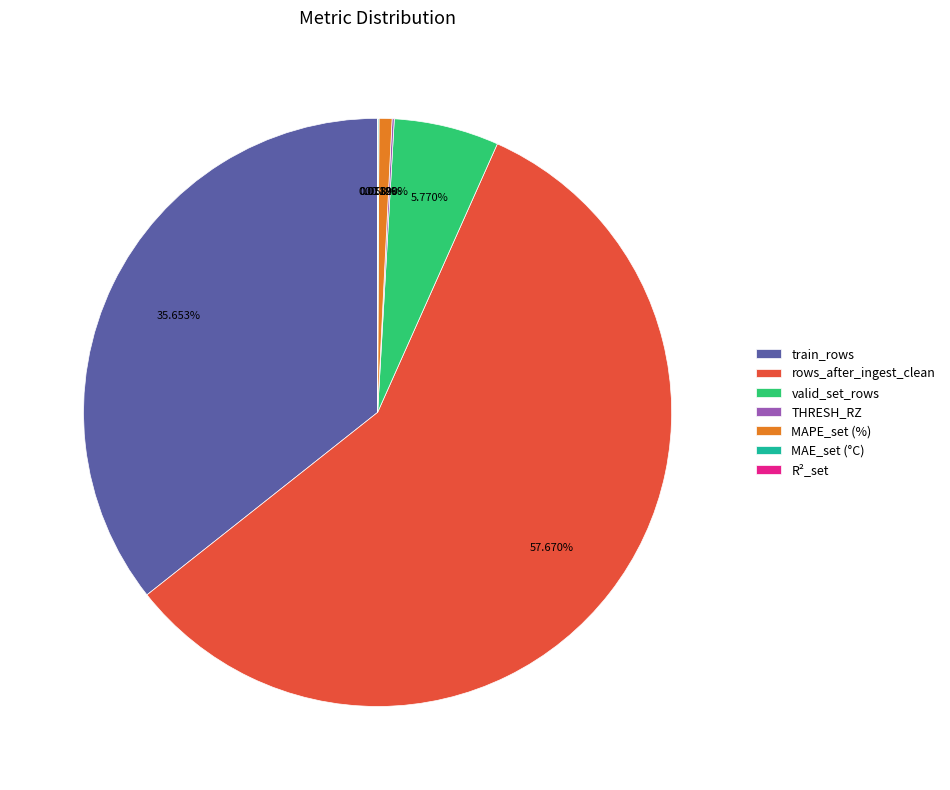

Approximately how many times larger is the value at train_rows compared to valid_set_rows?

6.2